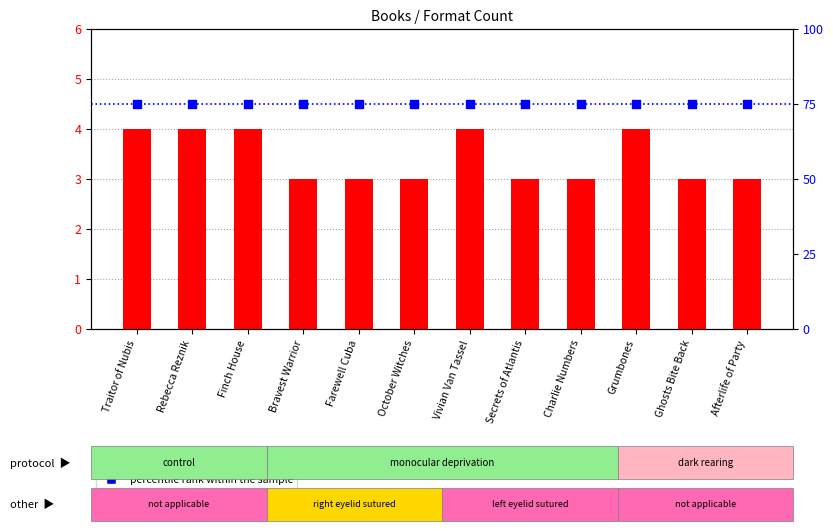

What are all the series names shown in the legend?

count, percentile rank within the sample